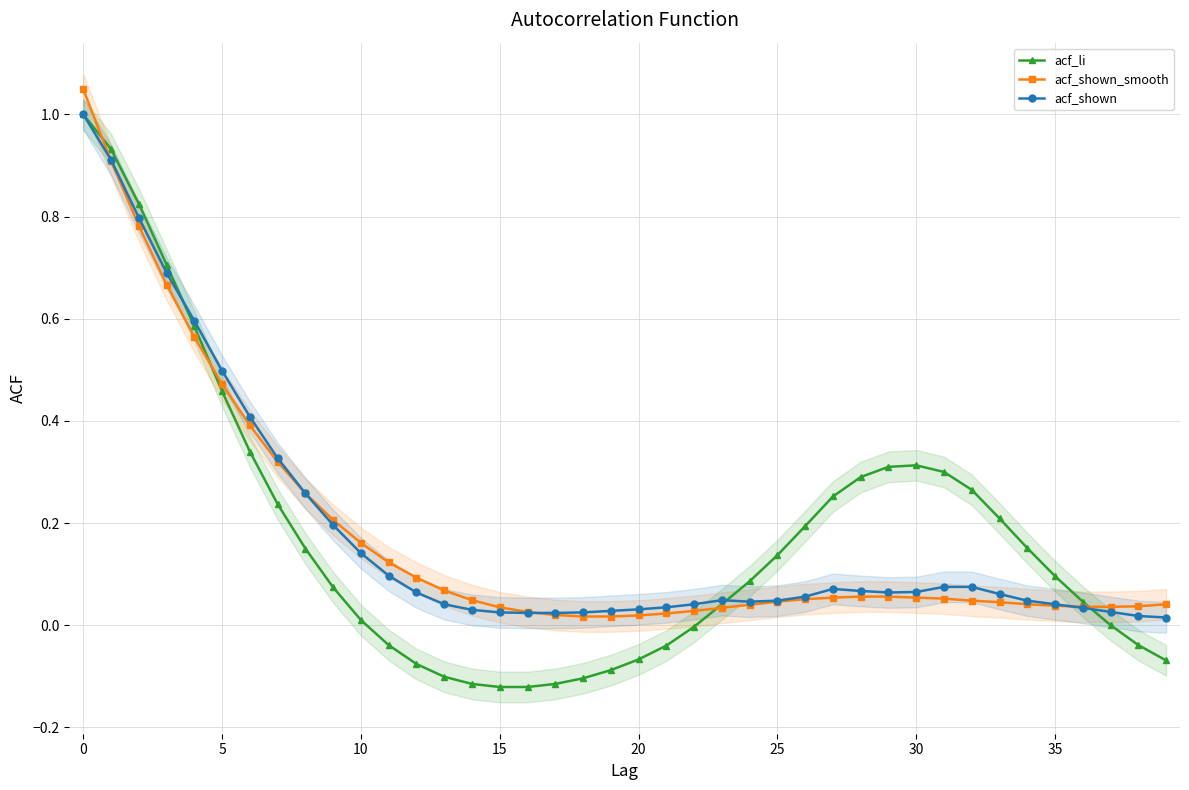

Rank the series by their maximum value, from lowest to highest.

acf_li, acf_shown, acf_shown_smooth